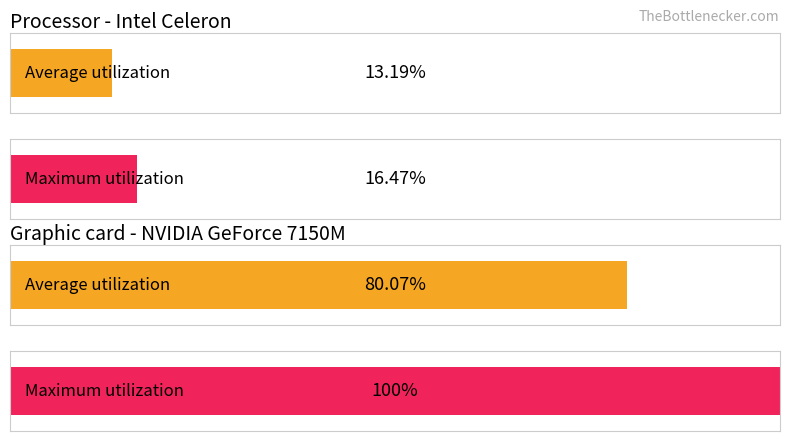

What is the average value of the Maximum utilization series?

58.2